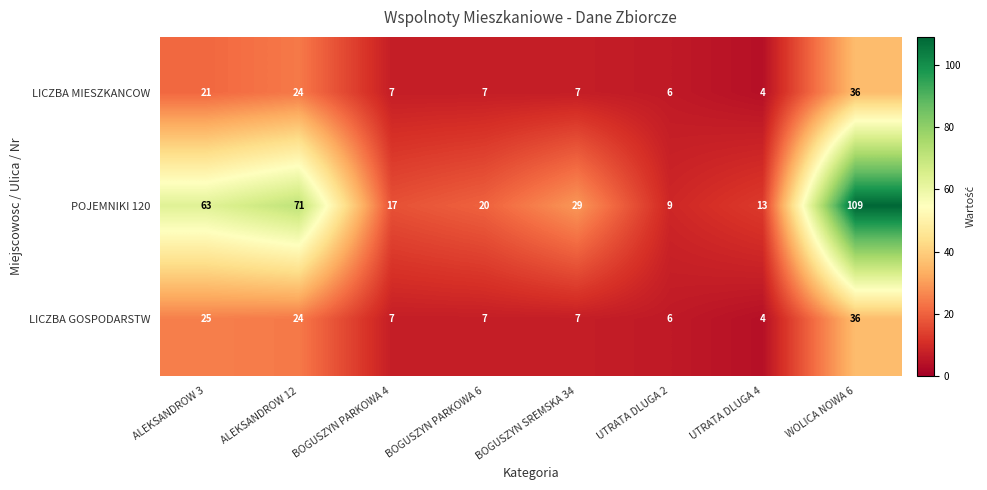

Rank the categories by POJEMNIKI 120 value from lowest to highest.

UTRATA DLUGA 2, UTRATA DLUGA 4, BOGUSZYN PARKOWA 4, BOGUSZYN PARKOWA 6, BOGUSZYN SREMSKA 34, ALEKSANDROW 3, ALEKSANDROW 12, WOLICA NOWA 6